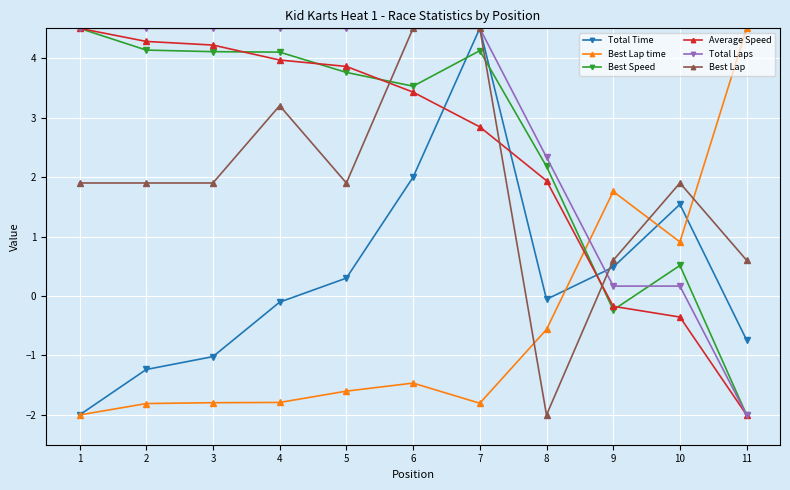

Where do Best Lap and Best Lap time first cross each other?

7 and 8